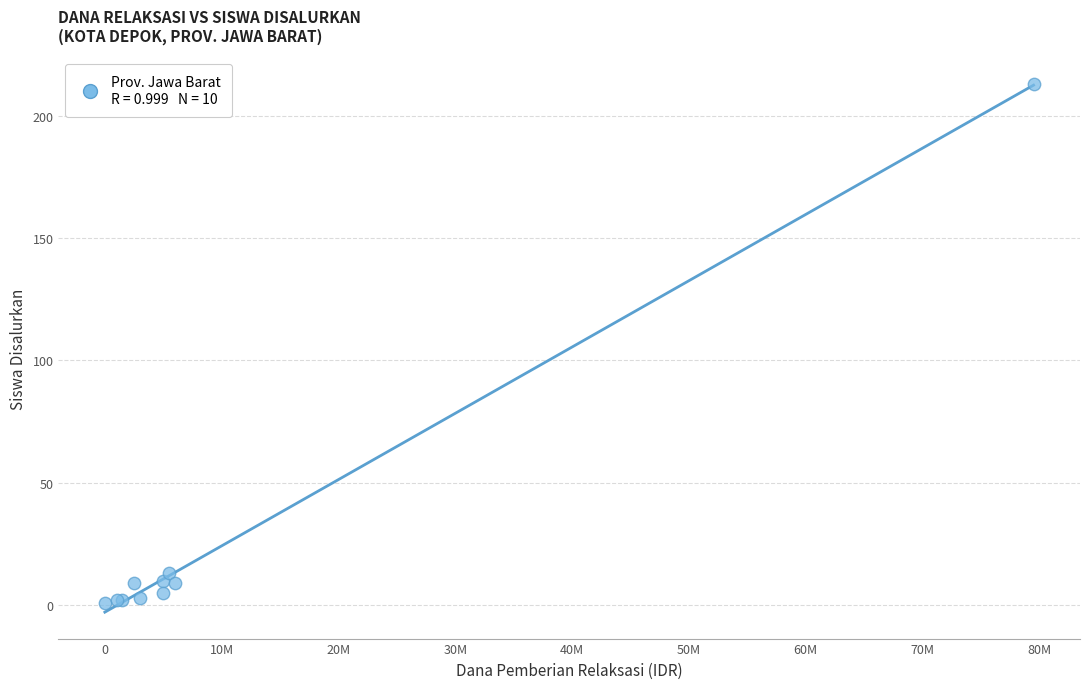

What Y value in the scatter plot is closest to 107?

13